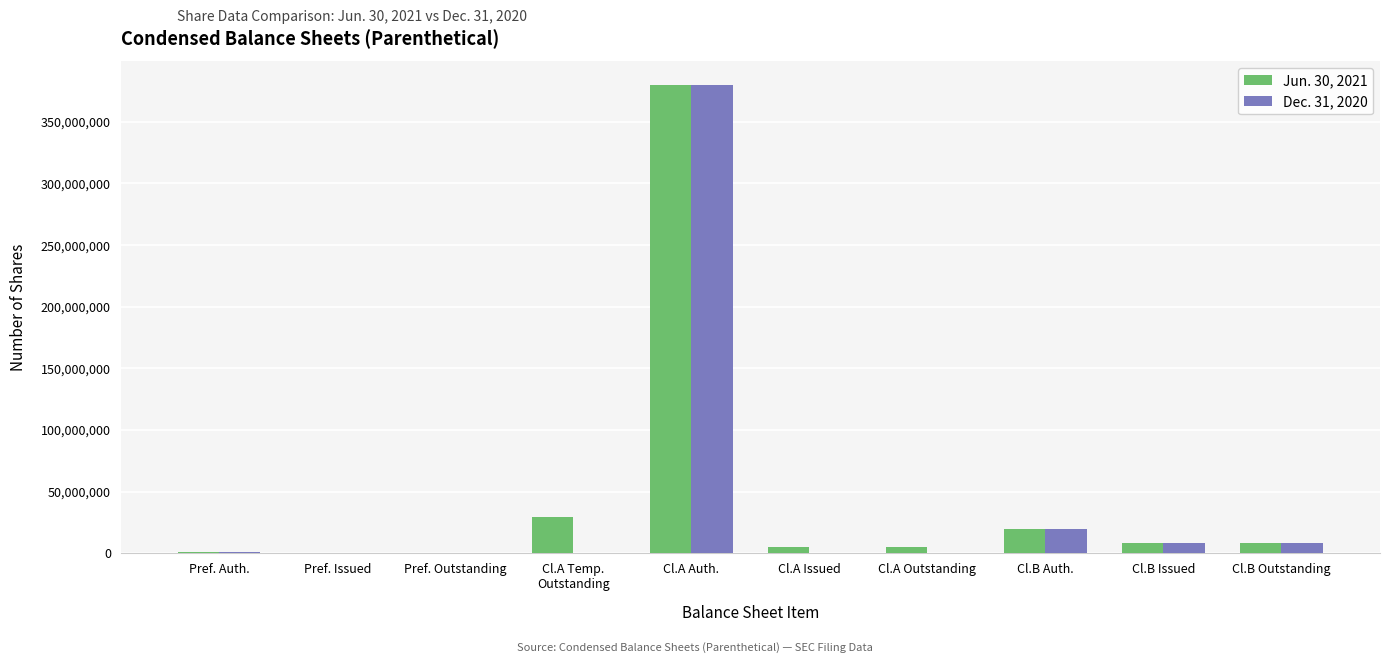

The value of Jun. 30, 2021 at Pref. Outstanding is 0. True or false?

True